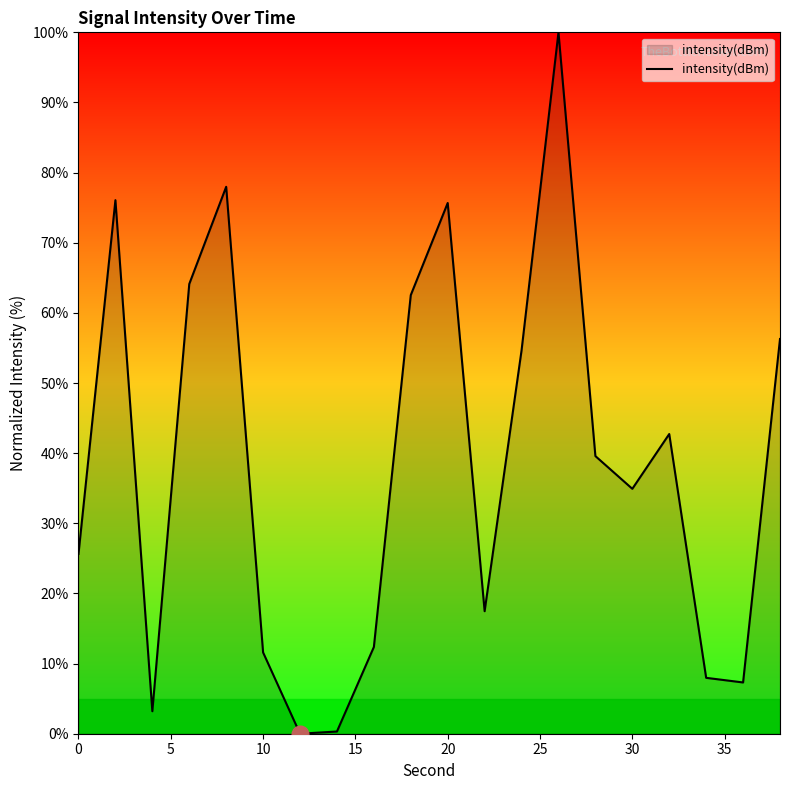

How many lines are shown in the chart?

1